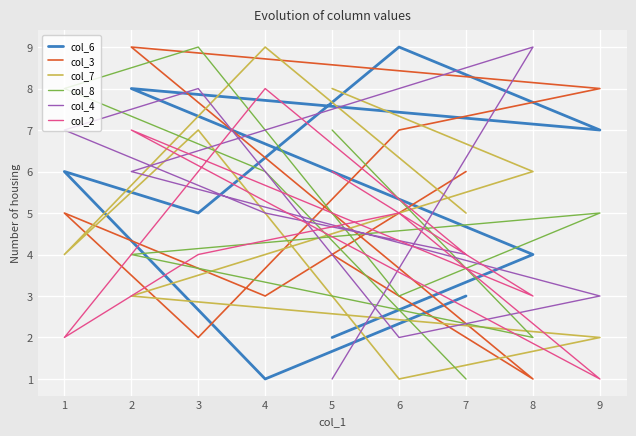

At which category is the sum across all series the highest?

2